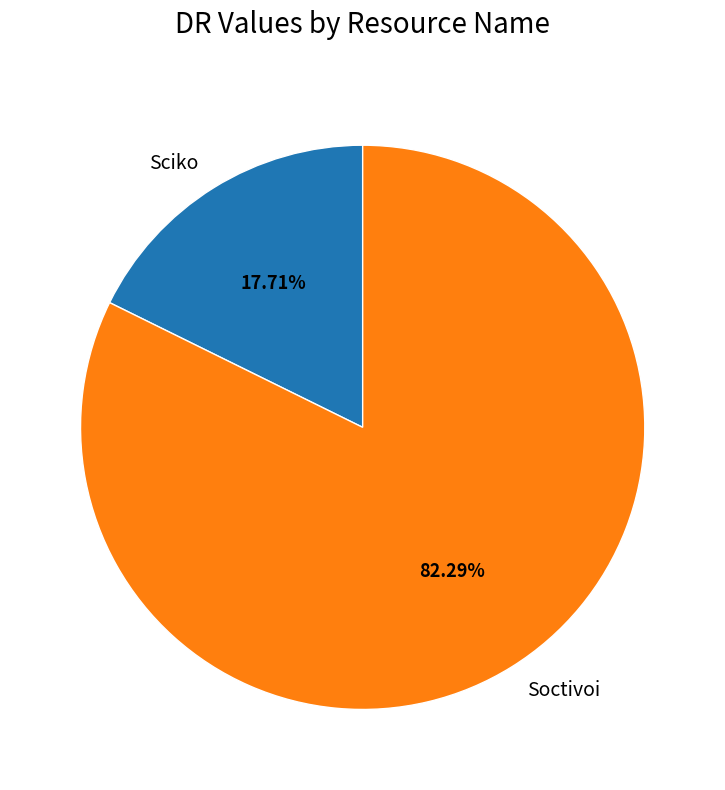

How many slices are in this pie chart?

2